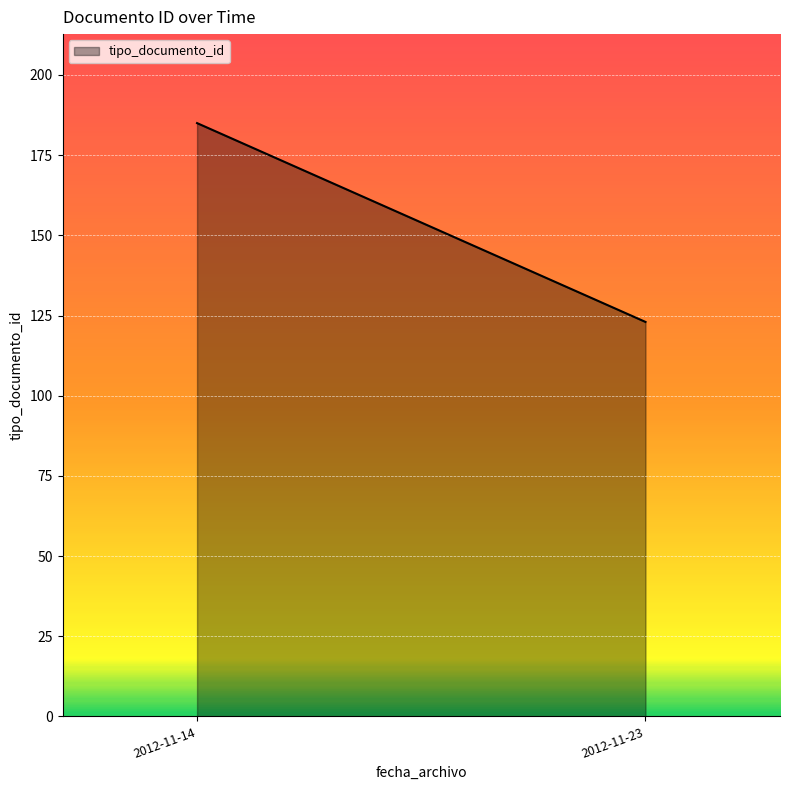

What is the average value?

154